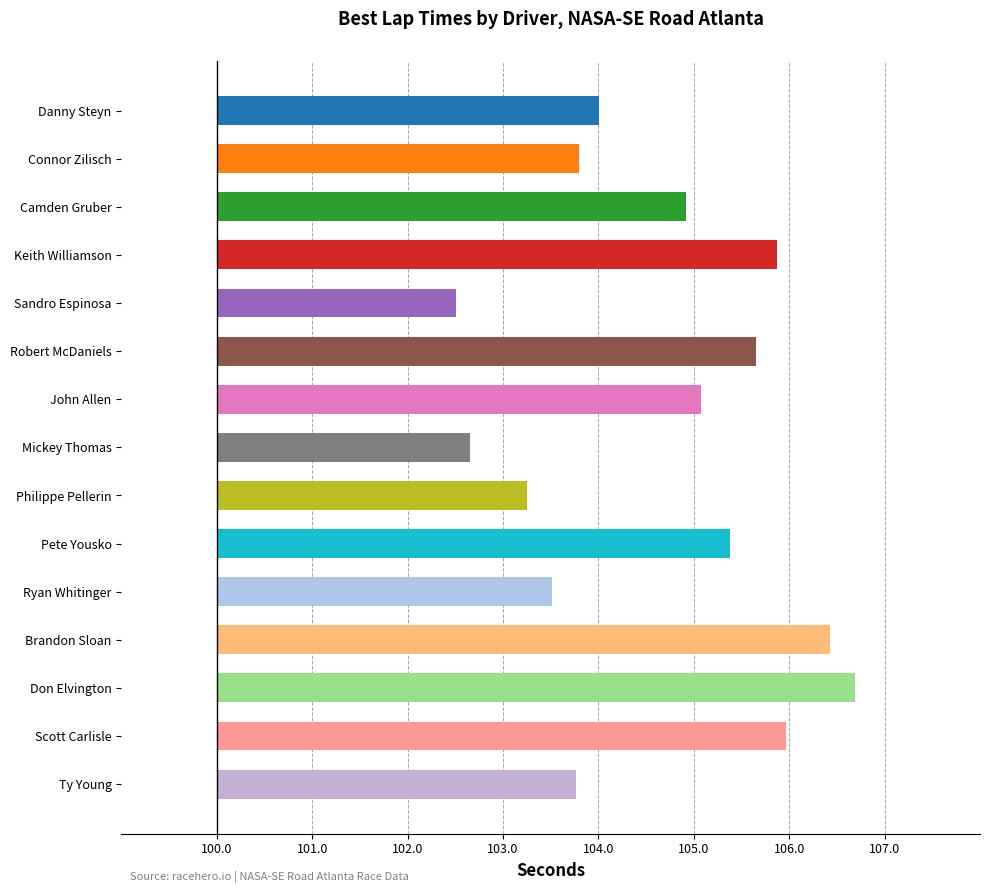

How many data points are less than 4?

6